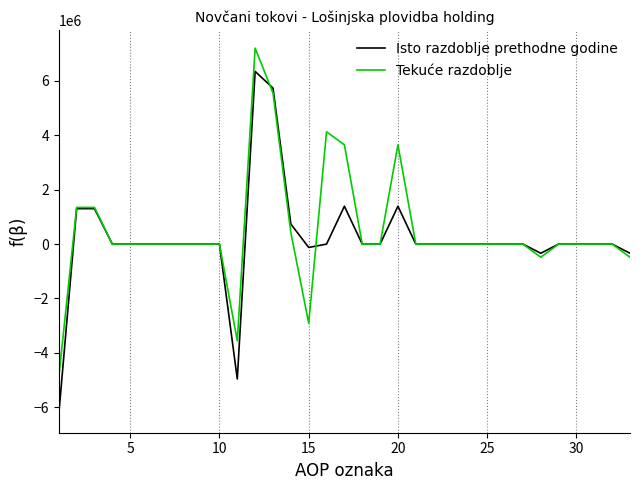

What is the smallest value displayed?

-6262954